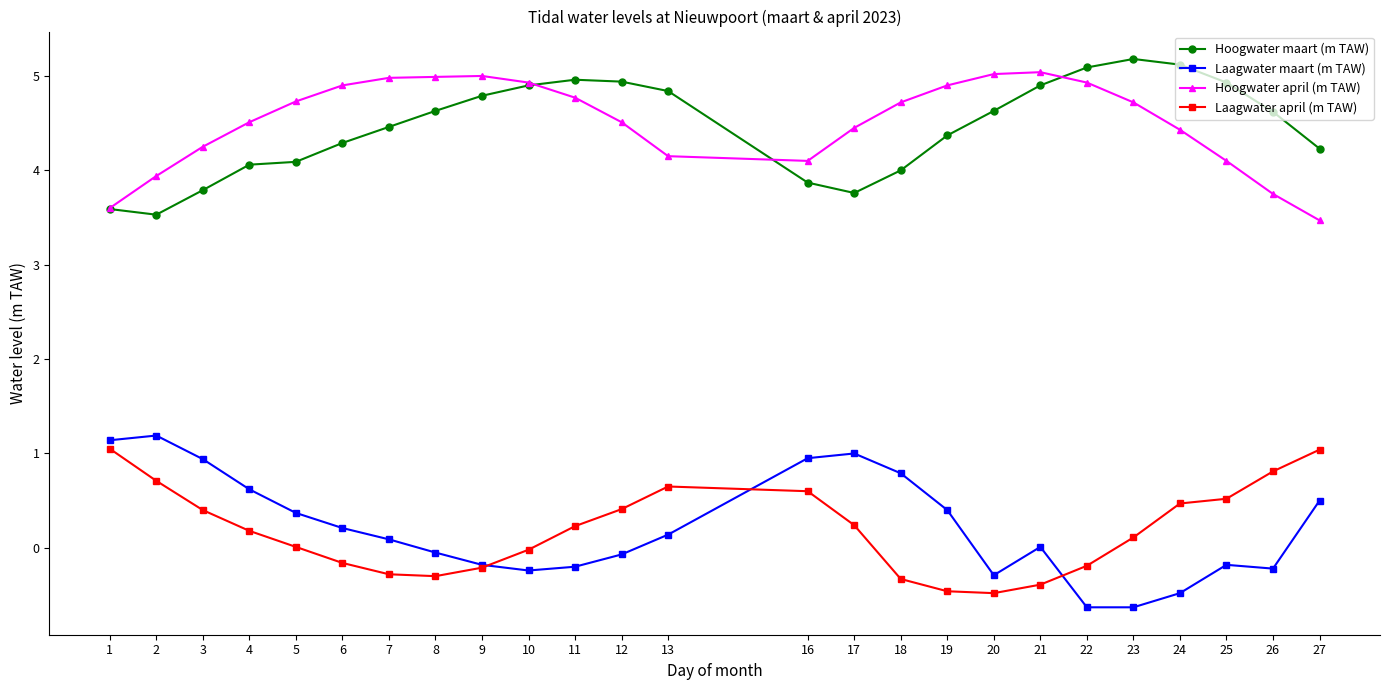

True or false: Hoogwater maart (m TAW) and Laagwater maart (m TAW) cross at least once.

False